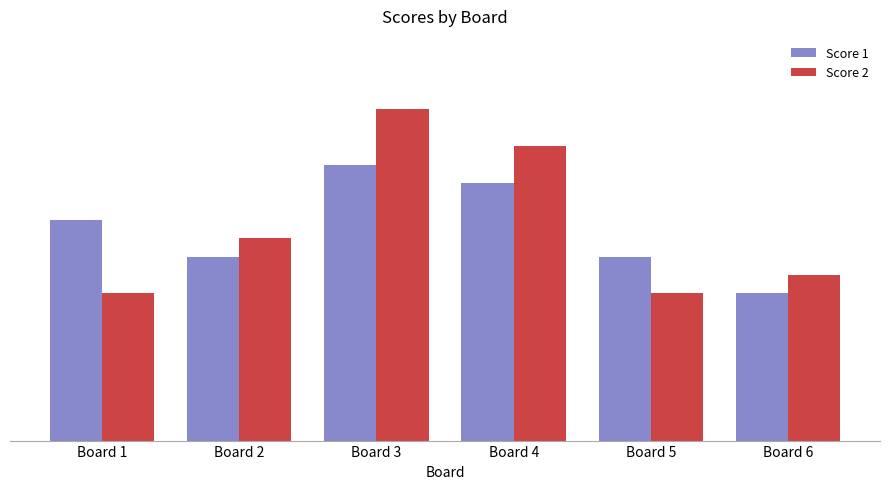

The value of Score 2 at Board 6 is 9. True or false?

True